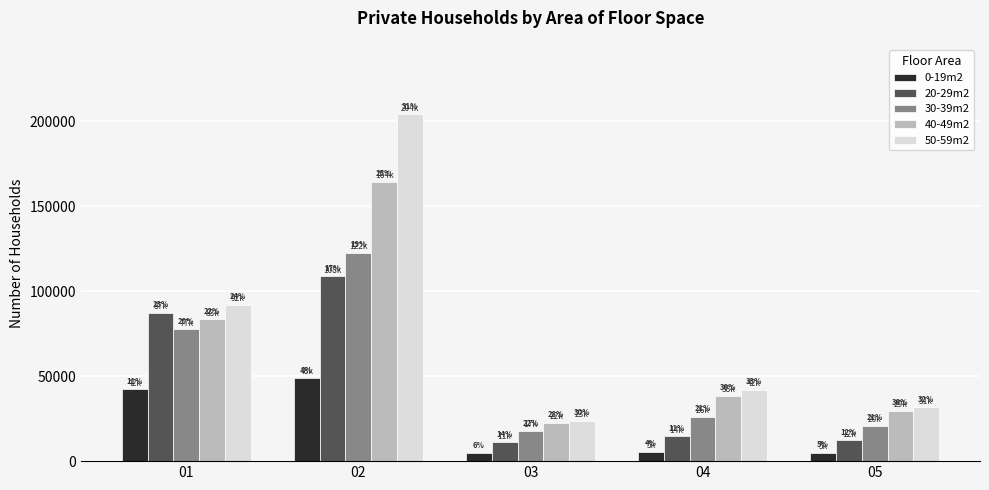

Are the bars grouped side by side (vs. stacked)?

Yes